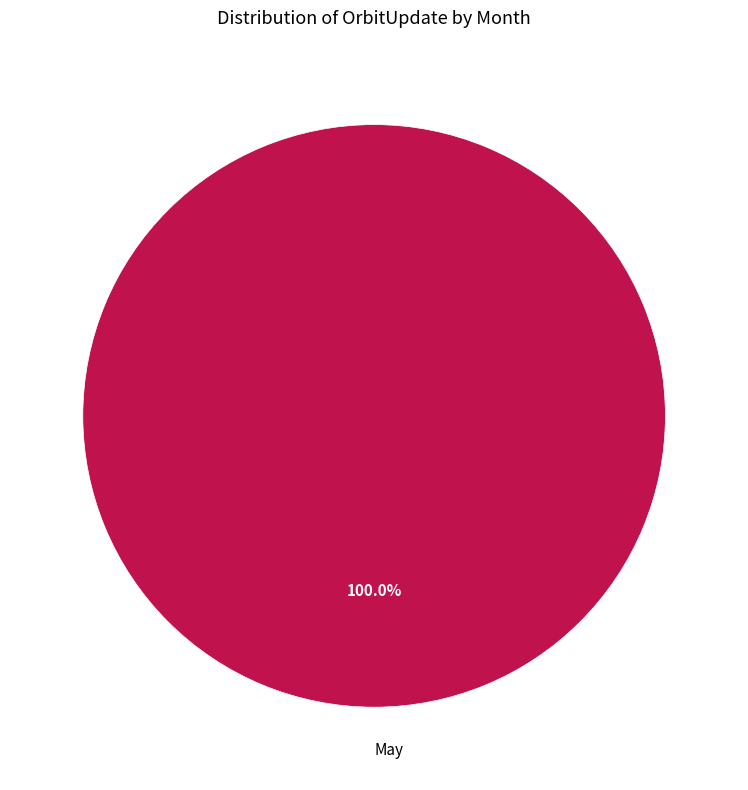

Does any single category account for the majority?

Yes